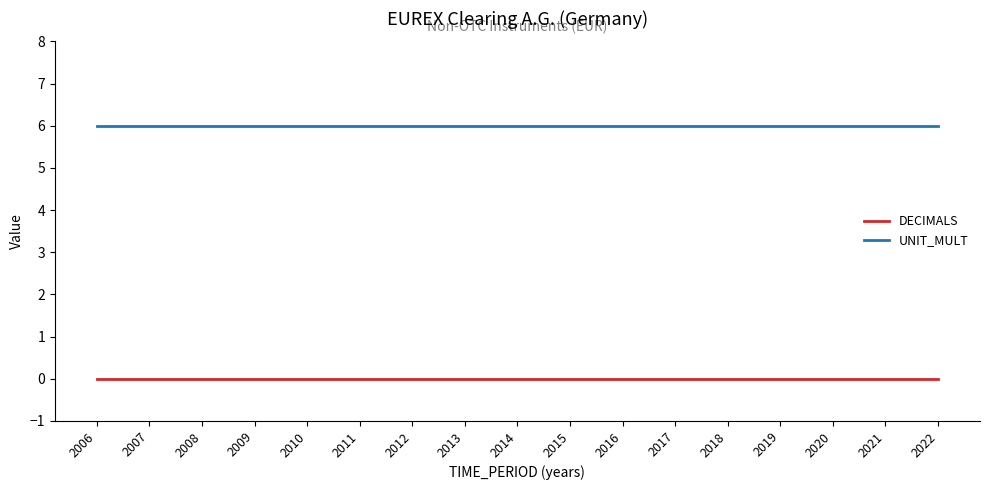

What are all the series names shown in the legend?

DECIMALS, UNIT_MULT